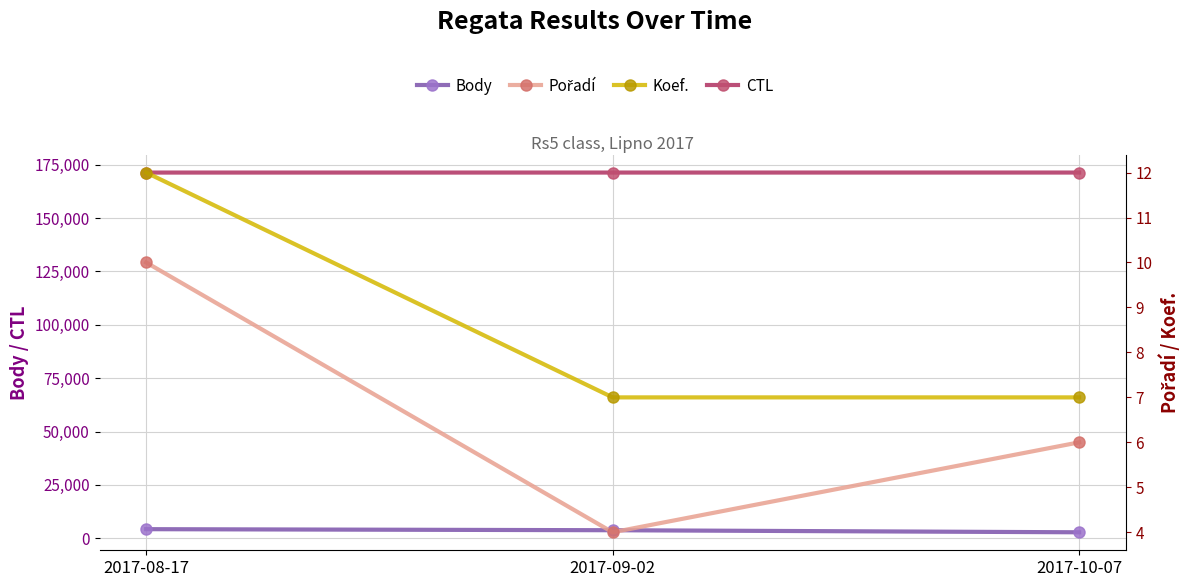

At which category is the sum across all series the highest?

2017-08-17